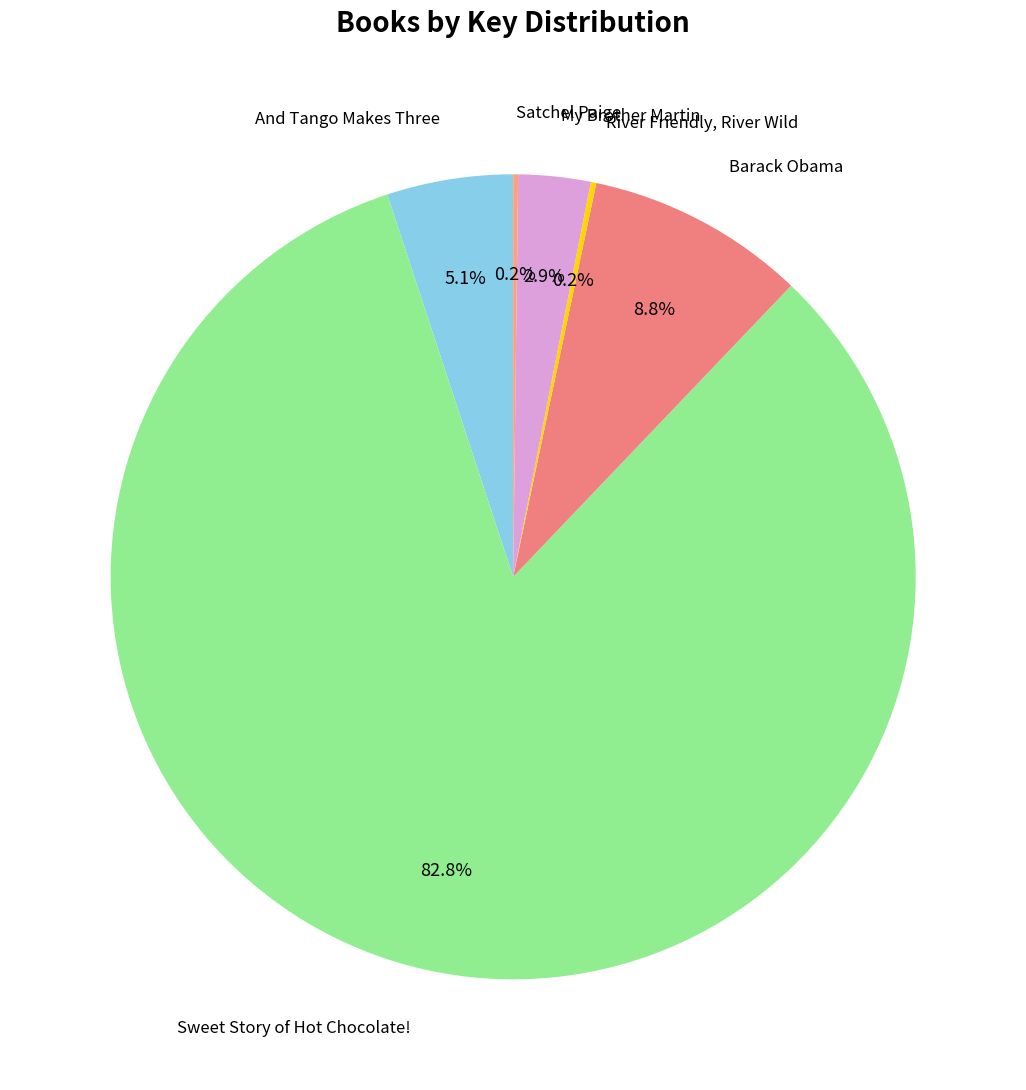

Which slice represents more than half of the pie?

Sweet Story of Hot Chocolate!